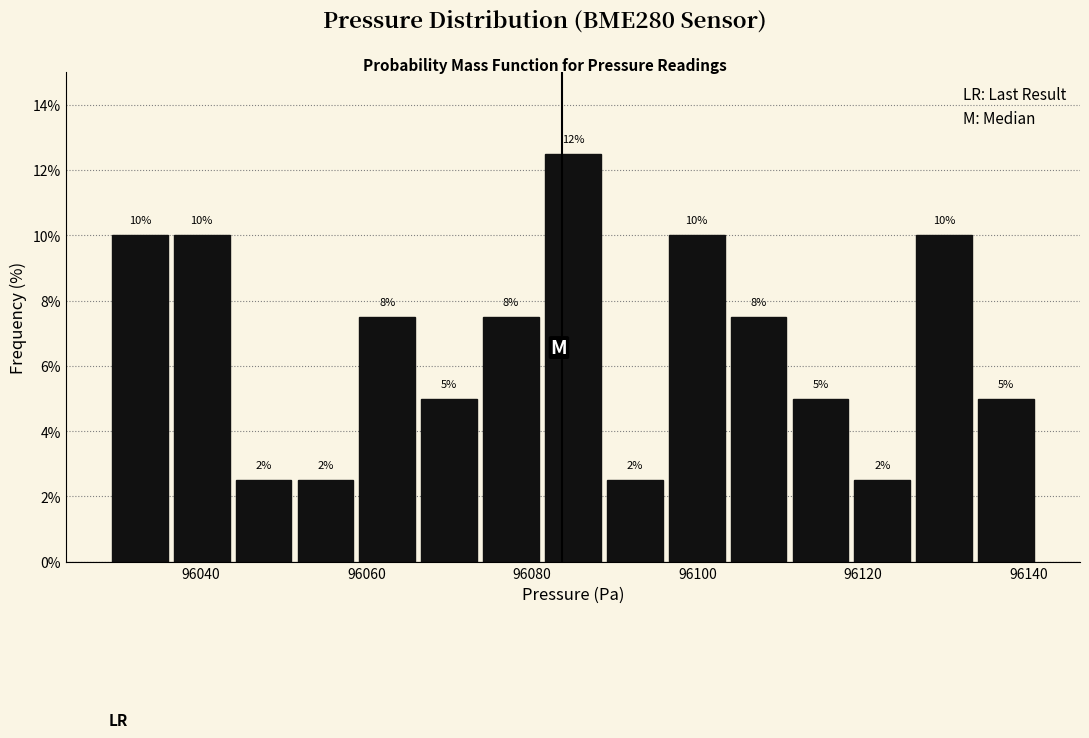

Around what value on the x-axis is the tallest bar? Give the approximate position of its centre, as read against the axis.

96084